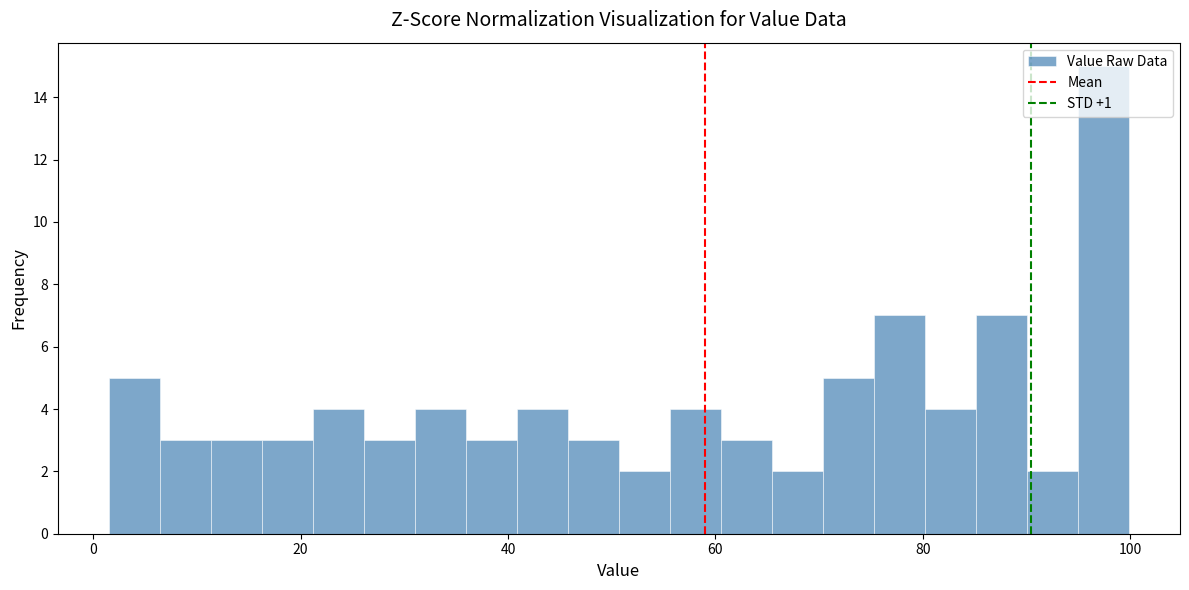

Around what value on the x-axis is the tallest bar? Give the approximate position of its centre, as read against the axis.

98